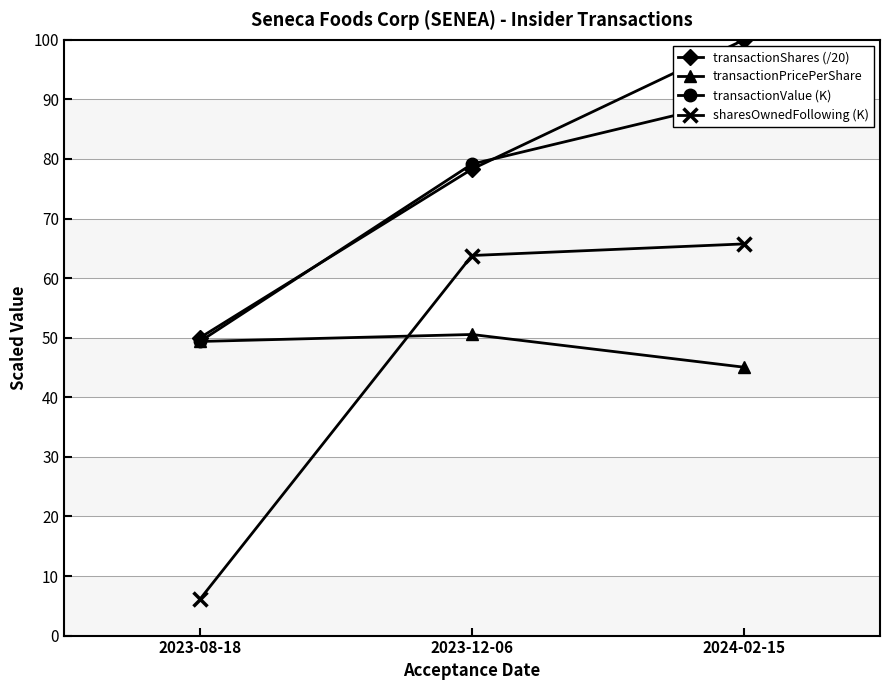

Where does the transactionValue (K) series first go above 79?

2024-02-15